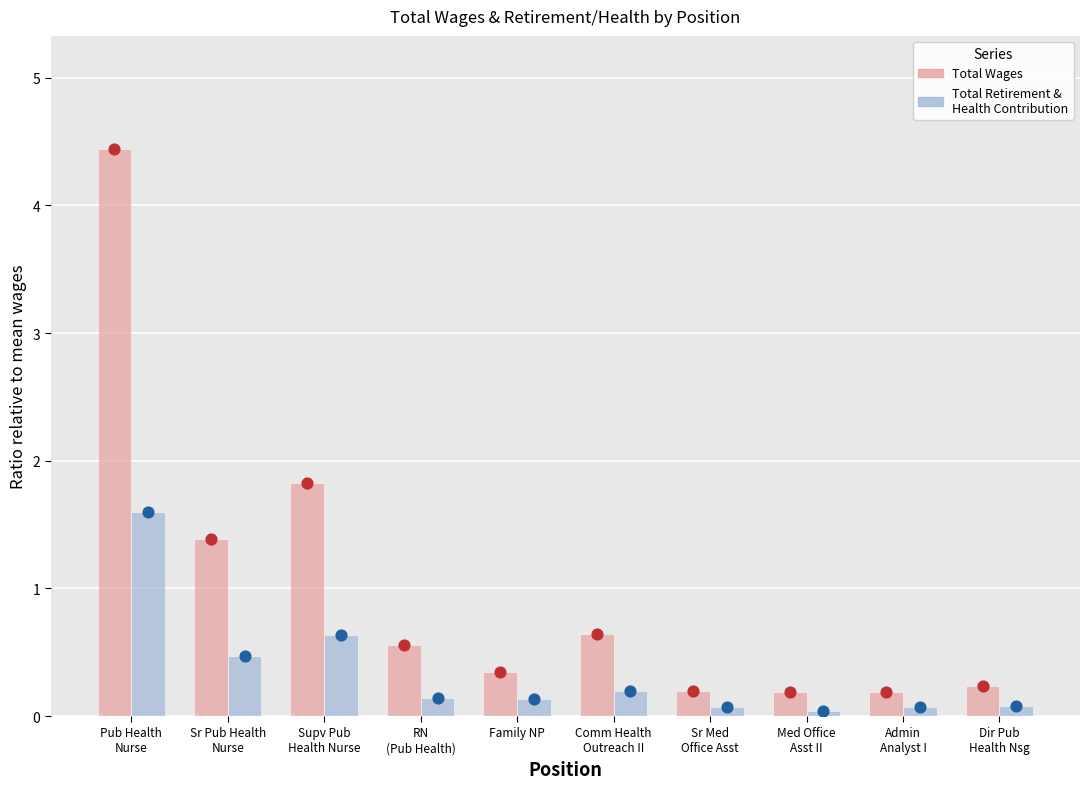

Is the value of Total Retirement & Health Contribution at Dir Pub
Health Nsg greater than the value of Total Wages at Admin
Analyst I?

No